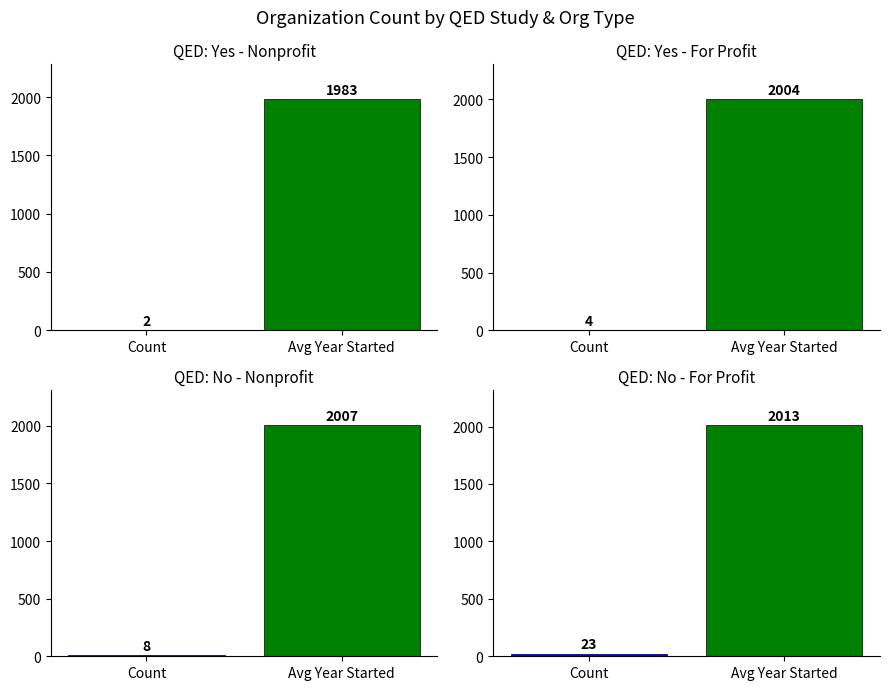

True or false: QED: No - Nonprofit has a value of 2007 at Avg Year Started.

True